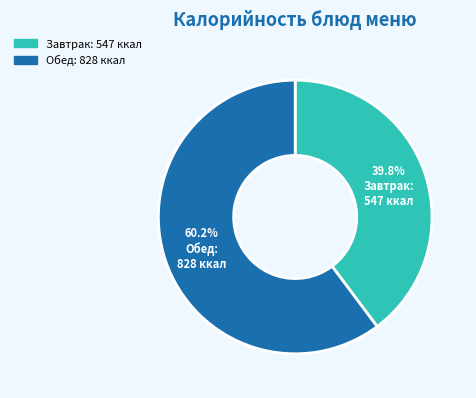

How many segments does this pie chart have?

2